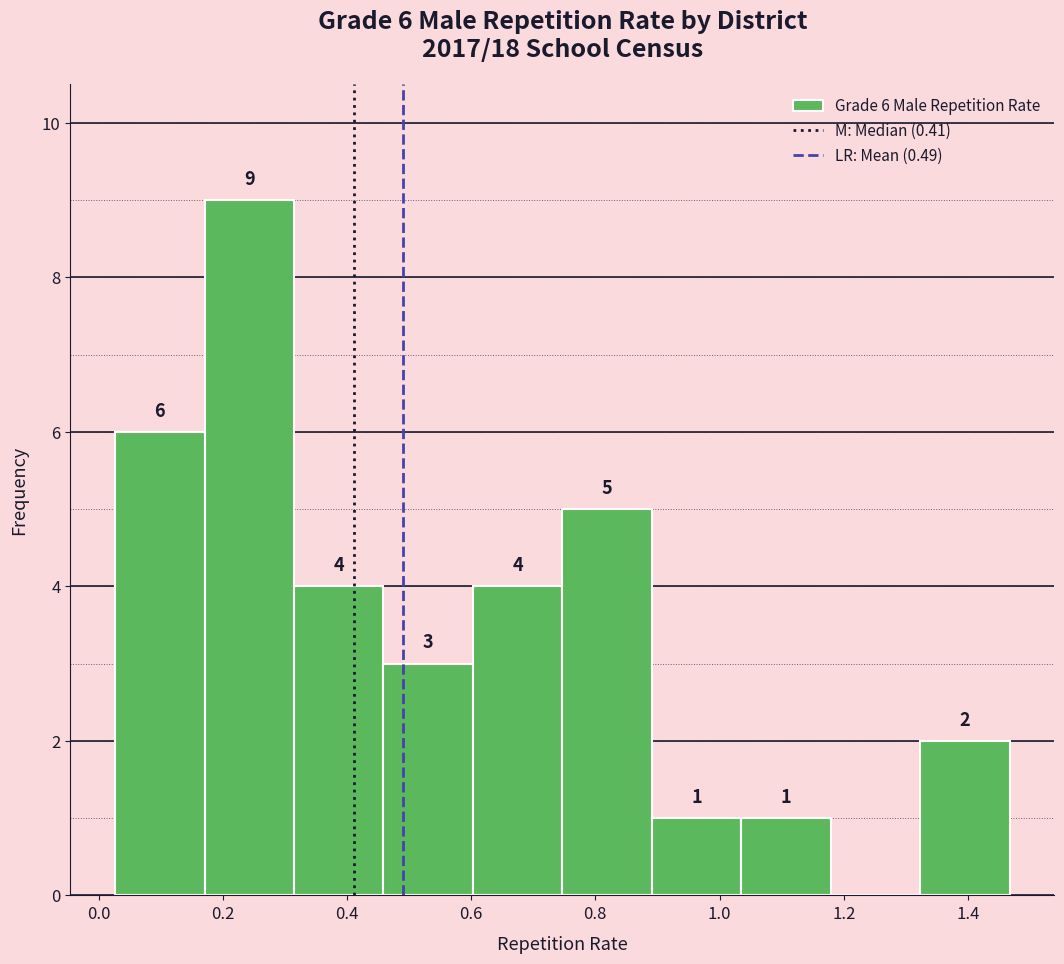

Over which range of the x-axis is the bar tallest?

0.18 to 0.32